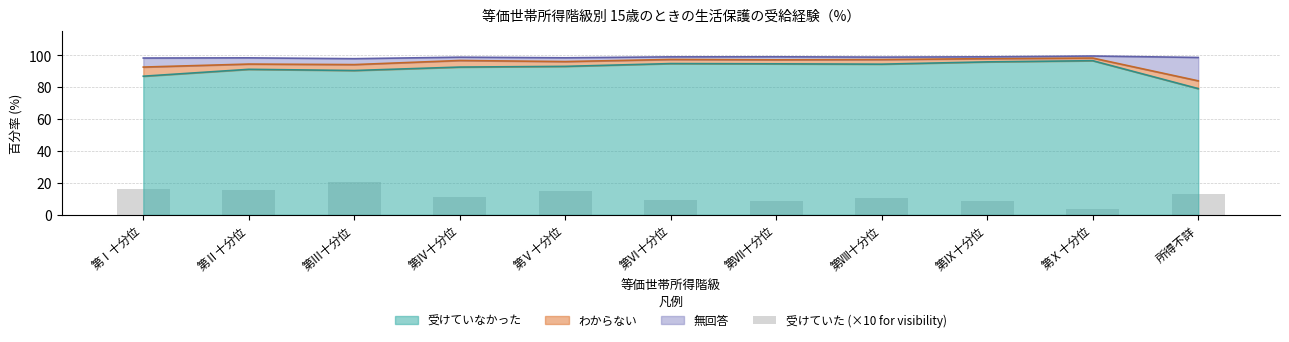

Is it true that the value at 第Ⅴ十分位 is 25.7?

False